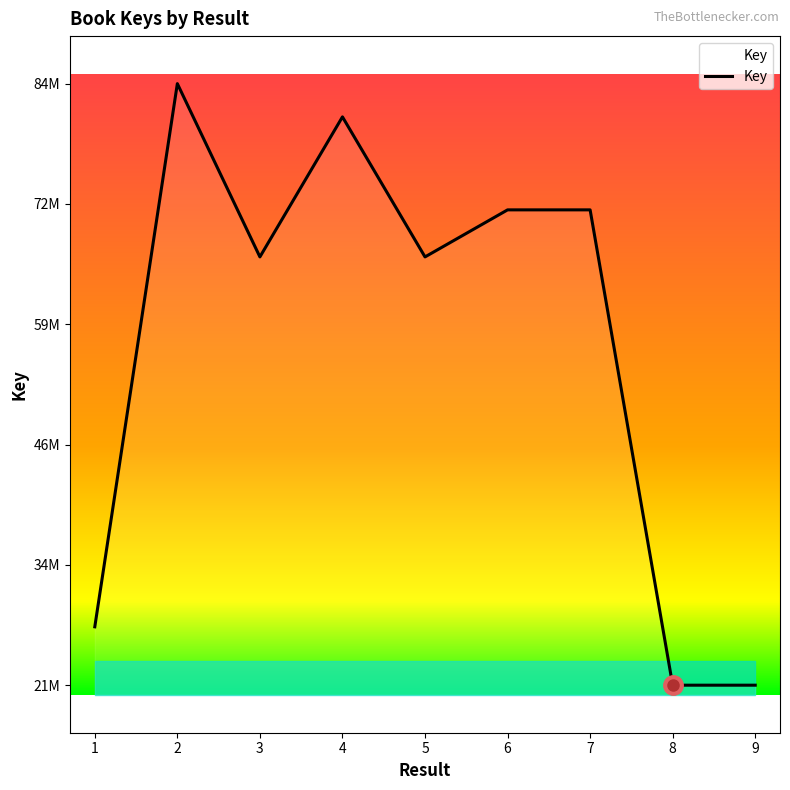

What is the greatest value displayed?

84884874